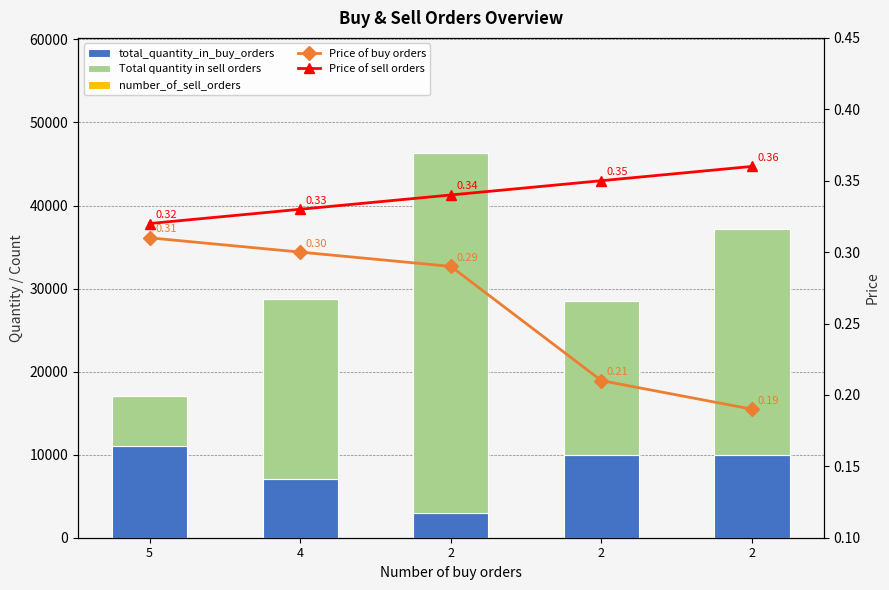

Rank the series at 2 from lowest to highest value.

Price of buy orders, Price of sell orders, number_of_sell_orders, total_quantity_in_buy_orders, Total quantity in sell orders